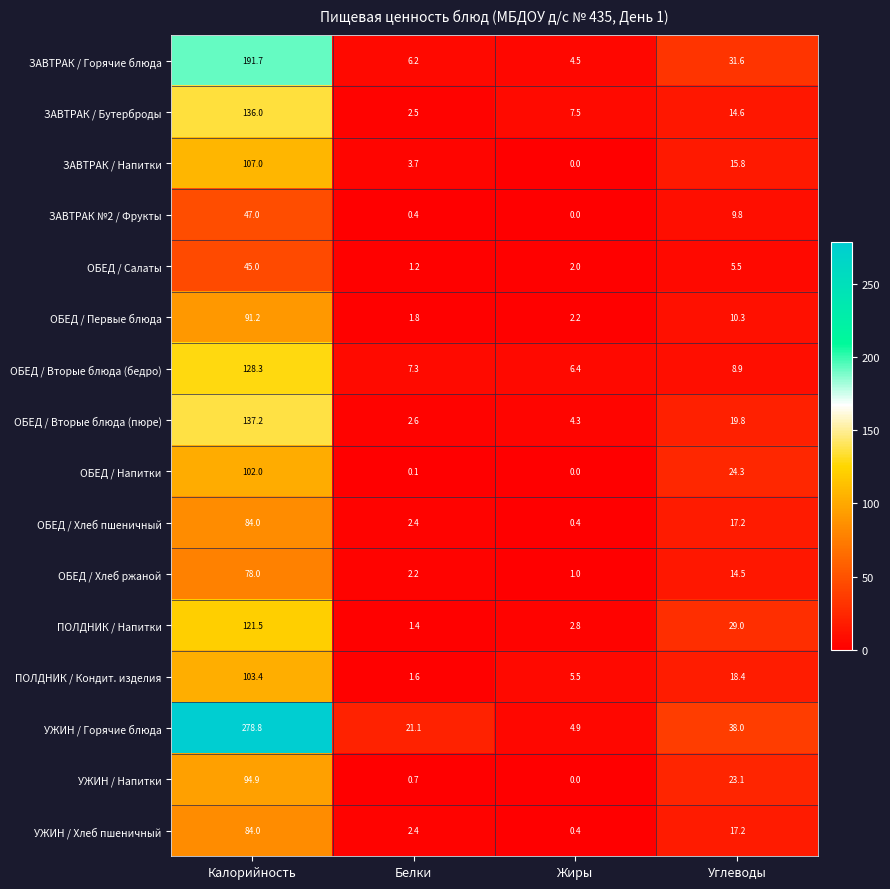

What value does the ЗАВТРАК / Напитки series have at Углеводы?

15.8